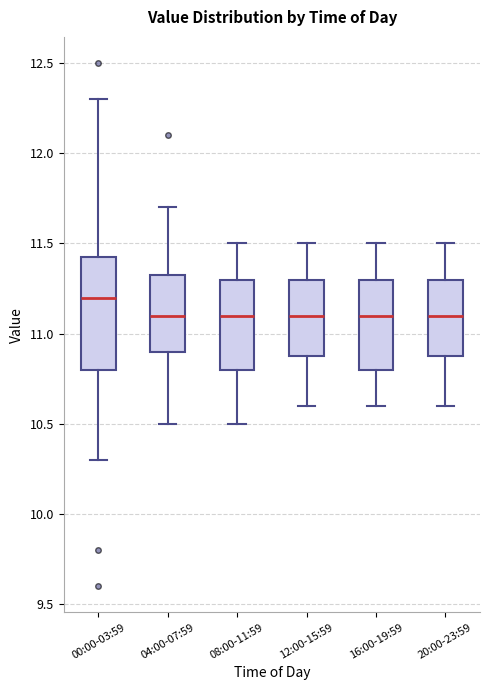

Where does the median line of the box for 08:00-11:59 sit on the y-axis? The values are not printed on the chart, so give them approximately, as read against the axis.

11.10